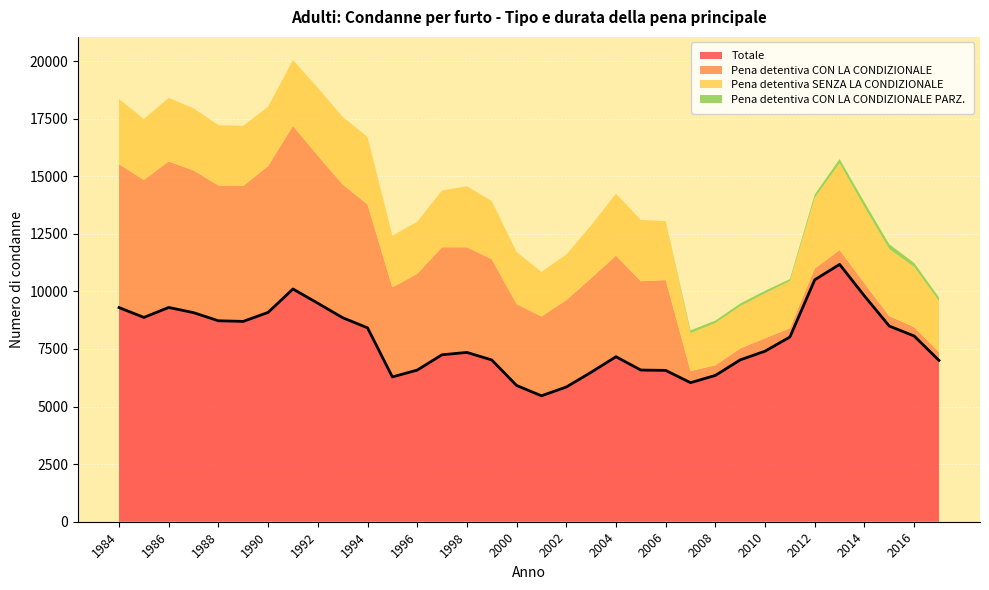

Is the value of Totale at 1996 greater than the value of Pena detentiva CON LA CONDIZIONALE PARZ. at 1992?

Yes